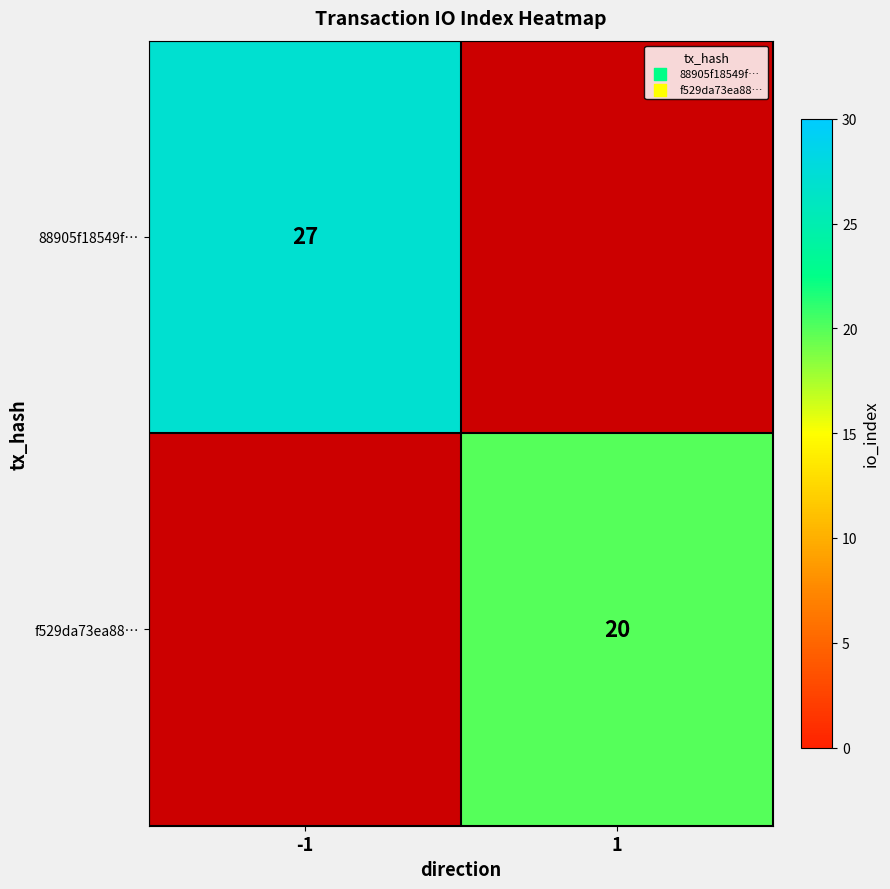

Count the number of categories in the chart.

2